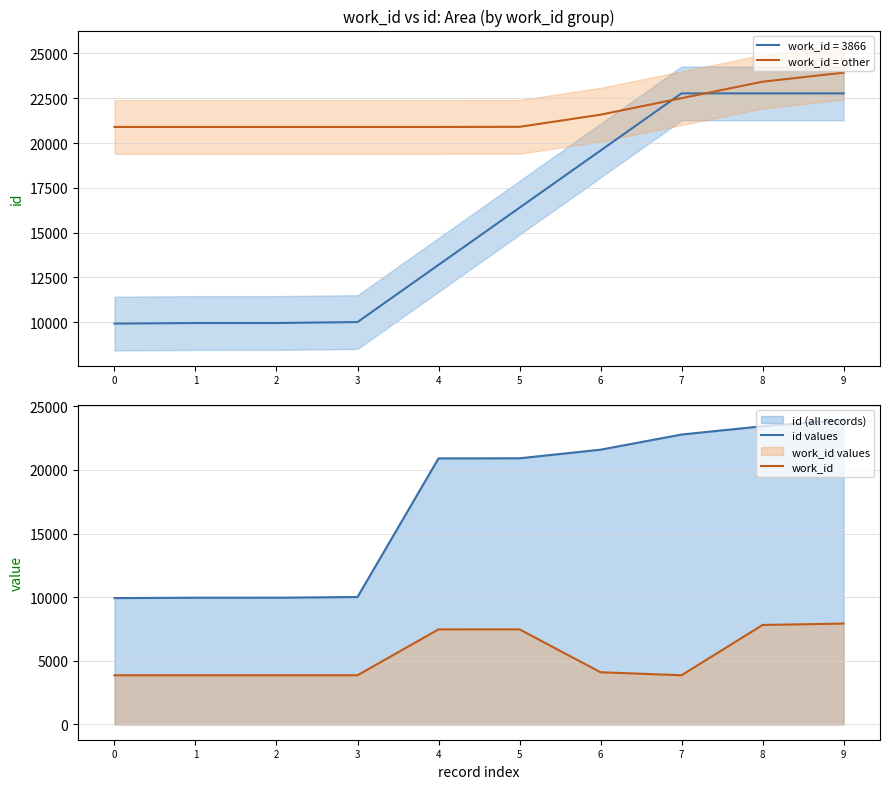

True or false: work_id = other and id values cross at least once.

False